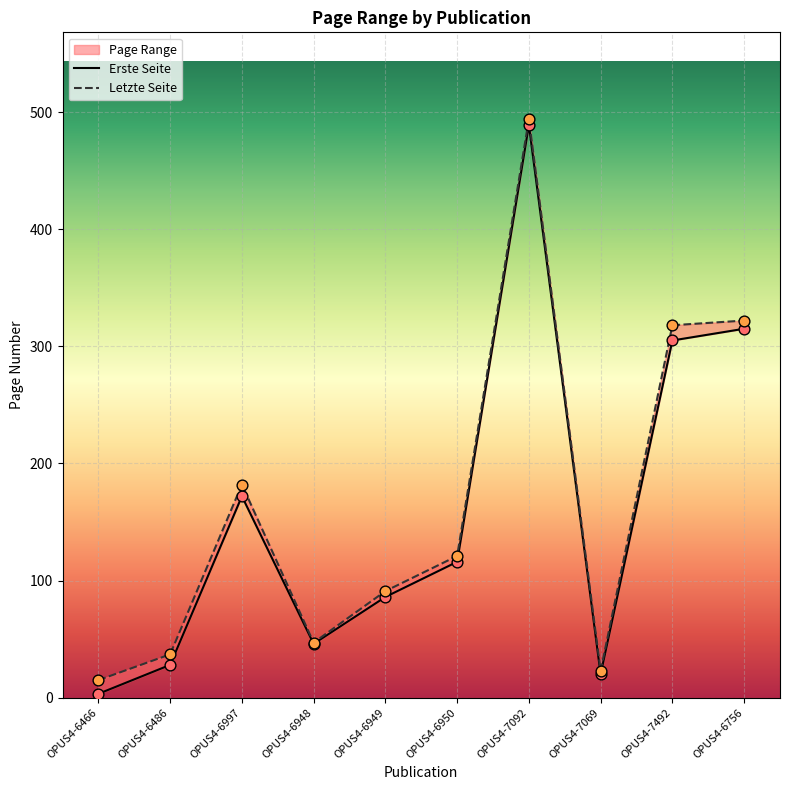

At which category is the sum across all series the highest?

OPUS4-7092